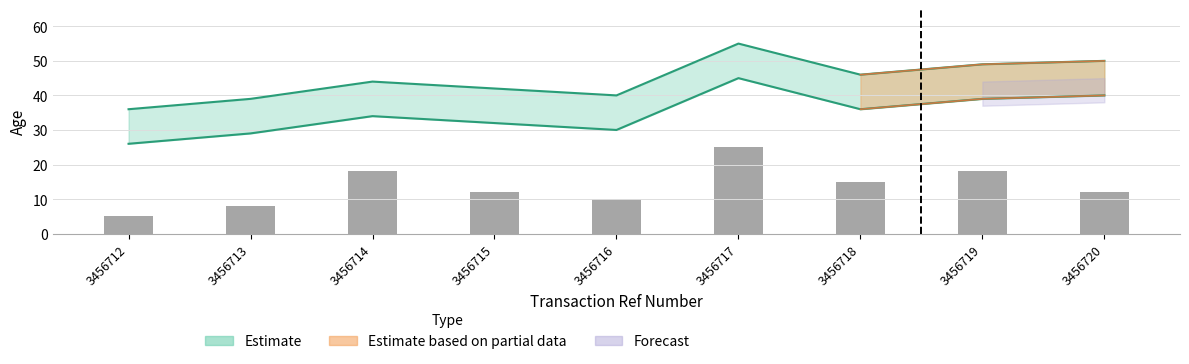

Reading right to left, extract all data points from this chart.

Age: 40	39	36	45	30	32	34	29	26
Age_upper: 50	49	46	55	40	42	44	39	36